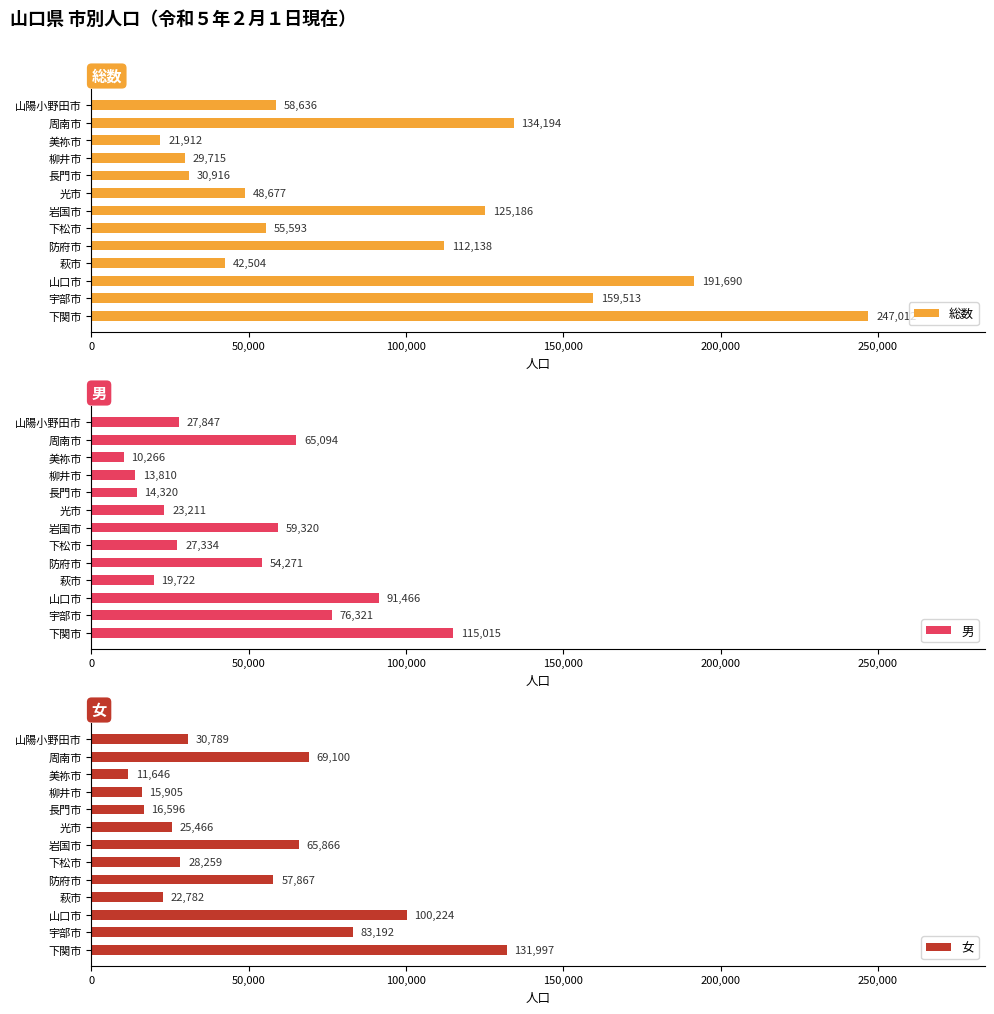

What is the value of the 男 bar at the 2nd from the left?

76321